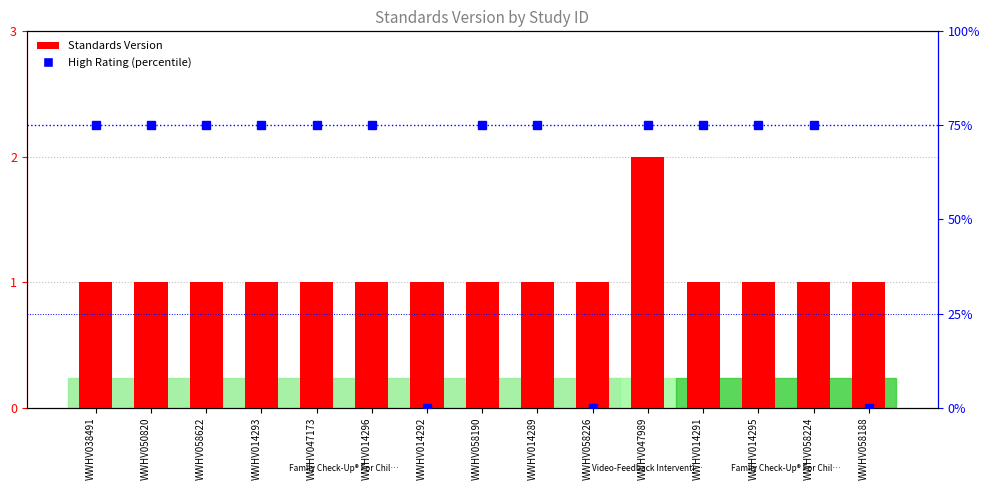

Which series has the largest total across all categories?

High Rating